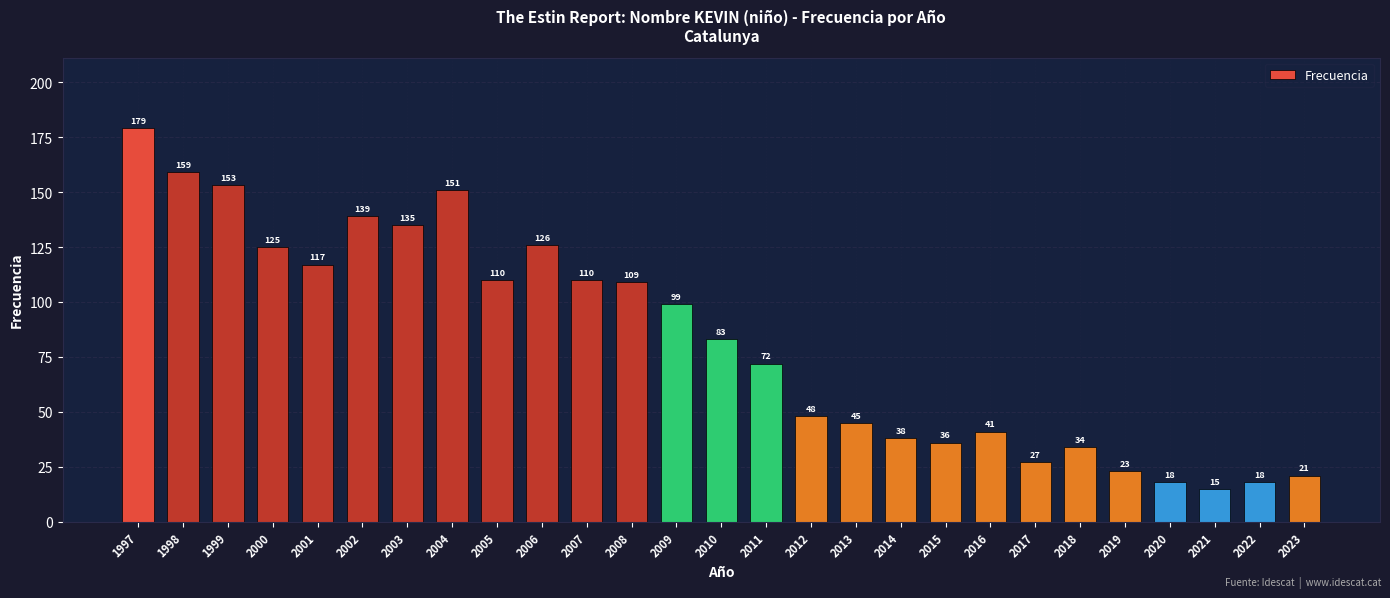

Which category has the lowest value across all series?

2021